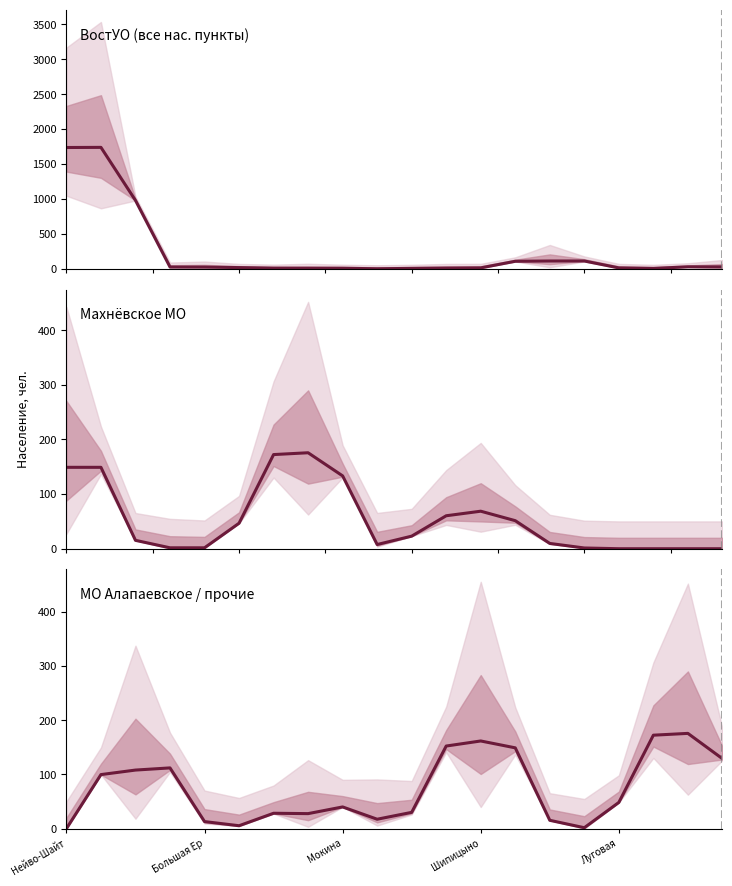

Reading right to left, list all the values displayed in this chart.

ВостУО (все нас. пункты): 27.7	28.3	5.3	13.0	112.0	111.7	107.7	13.3	10.3	6.0	0.7	8.0	8.0	9.3	17.3	25.0	25.7	979.0	1738.0	1736.0
Махнёвское МО: 0.0	0.0	0.0	0.0	1.3	9.7	51.3	68.7	60.3	23.0	7.7	133.3	175.7	172.3	46.7	1.7	1.7	15.3	149.0	149.0
МО Алапаевское / прочие: 129.0	175.7	172.3	48.3	1.7	15.3	149.0	161.7	152.3	30.0	17.3	40.0	27.7	28.3	5.3	13.0	112.0	108.0	99.7	0.0